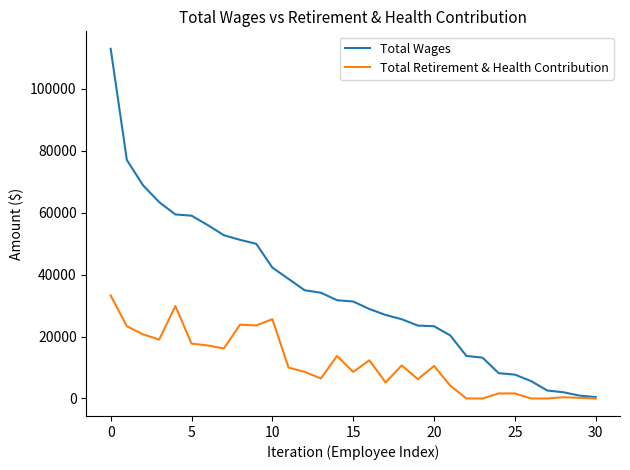

Which series has the widest spread of values?

Total Wages